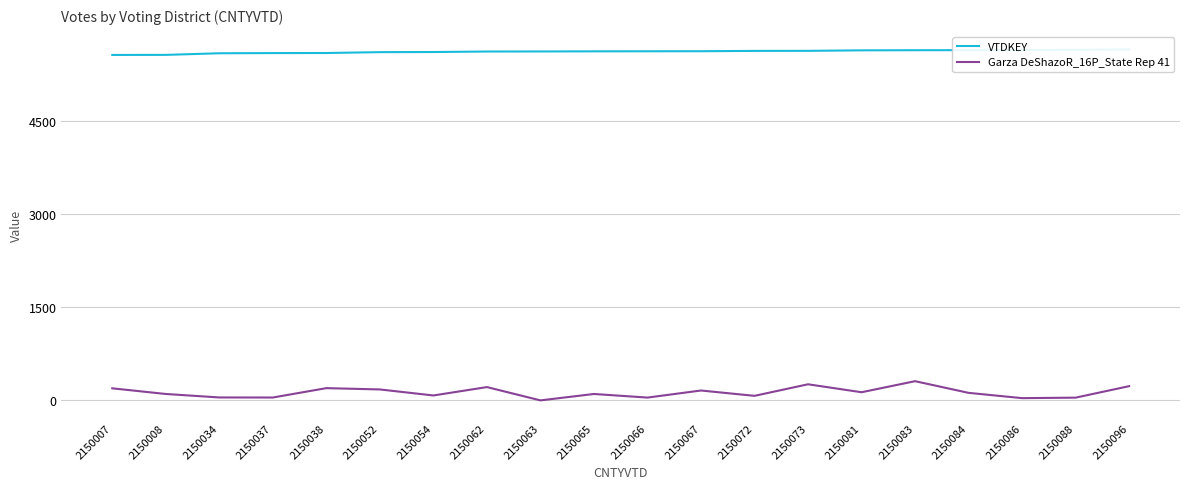

At how many categories does at least one series exceed 3475?

20